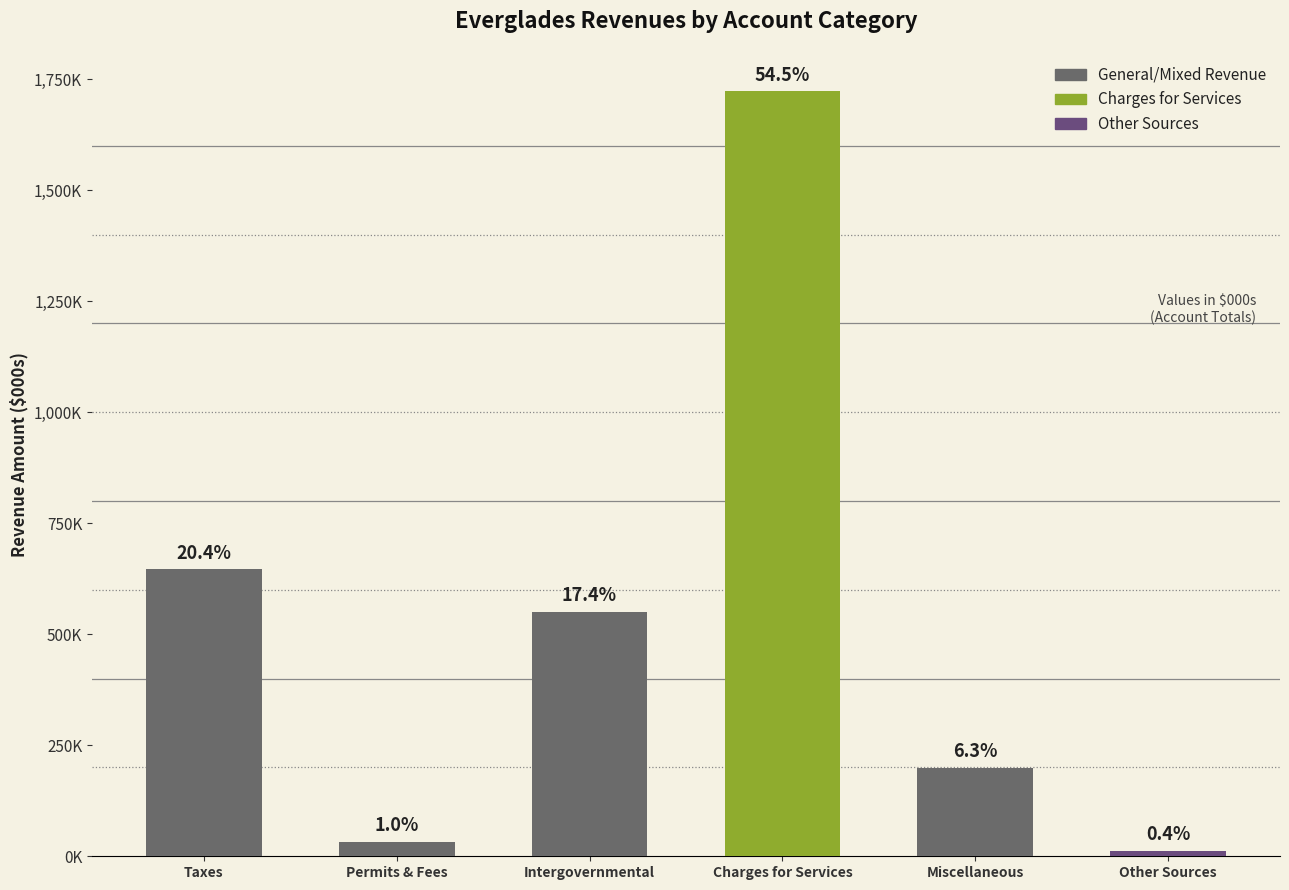

List the labels in order of value, largest first.

Charges for Services, Taxes, Intergovernmental, Miscellaneous, Permits & Fees, Other Sources